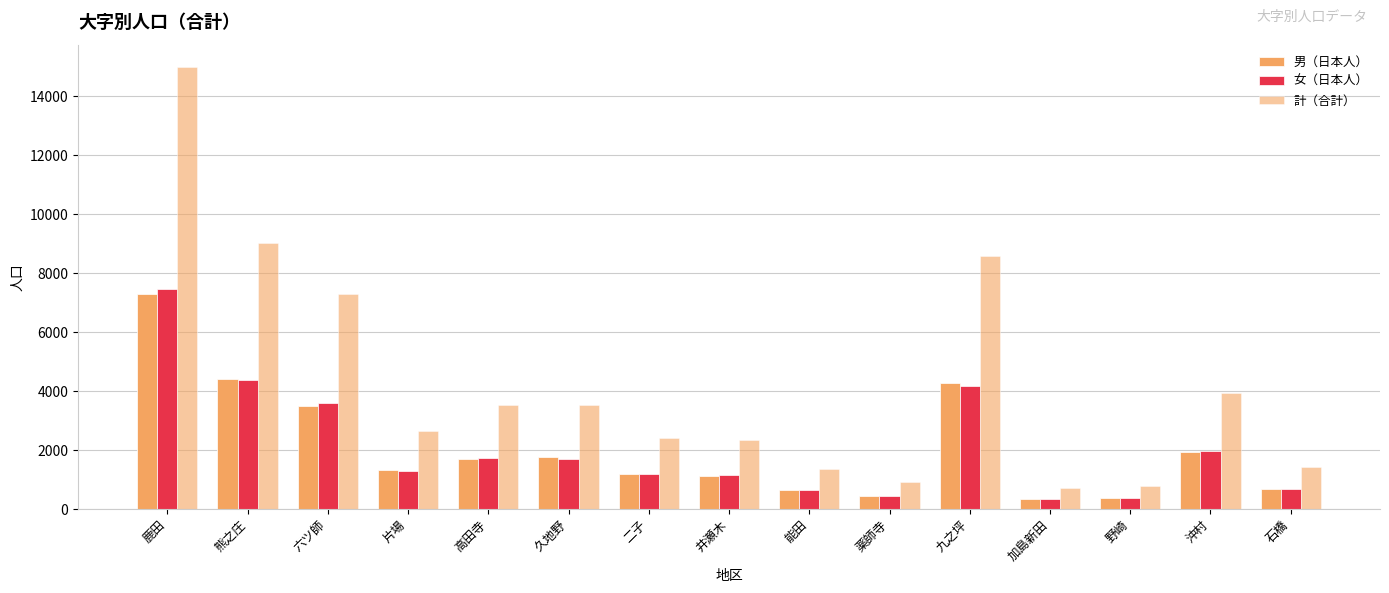

How many distinct data groups are displayed?

3